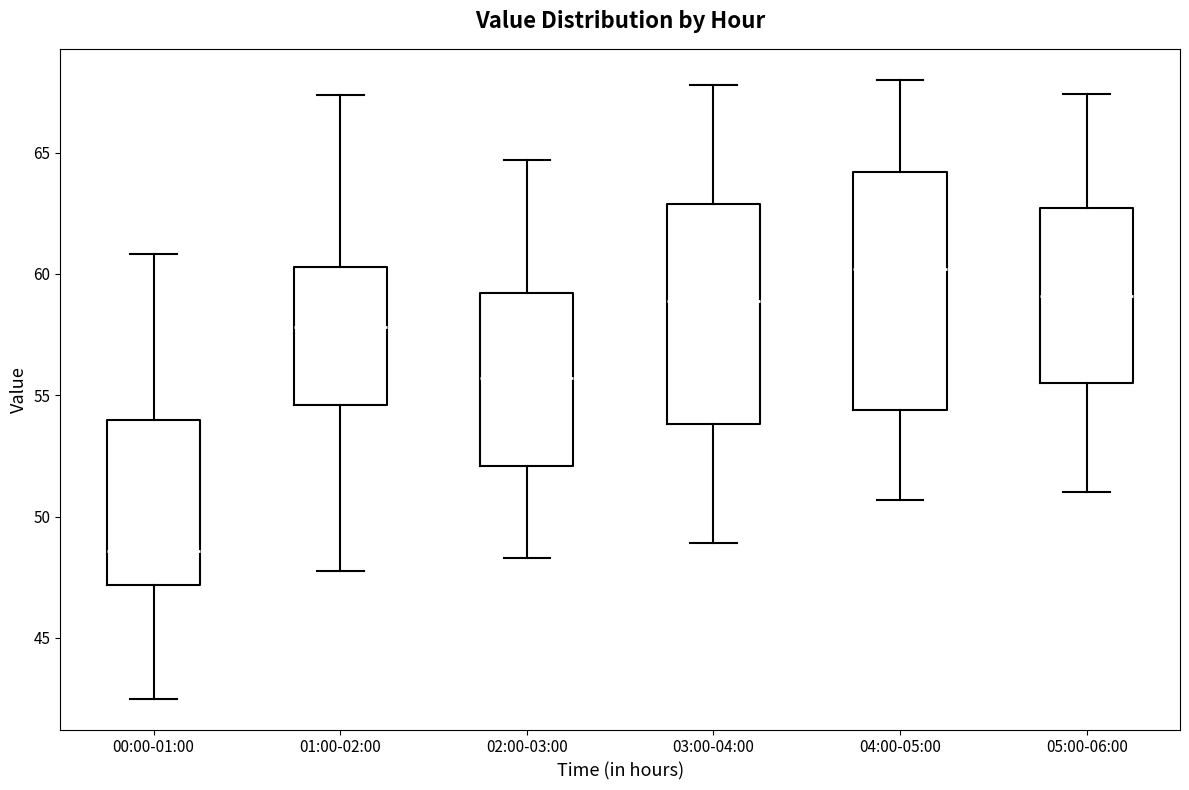

Reading left to right, transcribe this box plot: for each box, give where its median line is, the range the box spans, and where its two whiskers end, as read against the y-axis. The values are not printed on the chart, so give them approximately, as read against the axis.

00:00-01:00: median 48.5, box 47.0 to 54.0, whiskers 42.5 to 61.0
01:00-02:00: median 58.0, box 54.5 to 60.5, whiskers 48.0 to 67.5
02:00-03:00: median 55.5, box 52.0 to 59.0, whiskers 48.5 to 64.5
03:00-04:00: median 59.0, box 54.0 to 63.0, whiskers 49.0 to 68.0
04:00-05:00: median 60.0, box 54.5 to 64.0, whiskers 50.5 to 68.0
05:00-06:00: median 59.0, box 55.5 to 62.5, whiskers 51.0 to 67.5